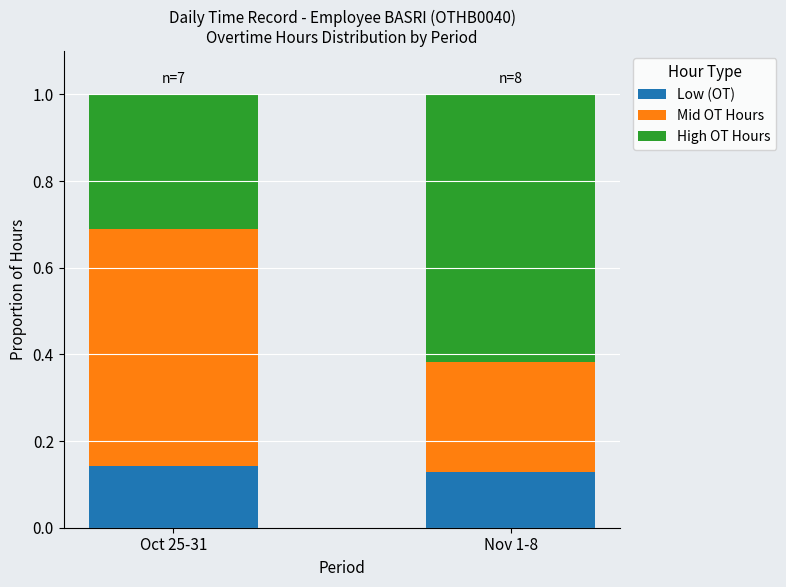

What is the total value across all series at Nov 1-8?

1.0